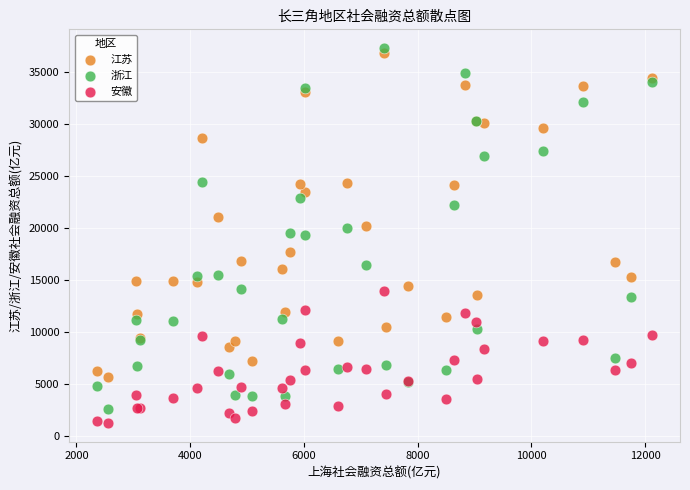

Which series reaches the maximum Y coordinate?

浙江